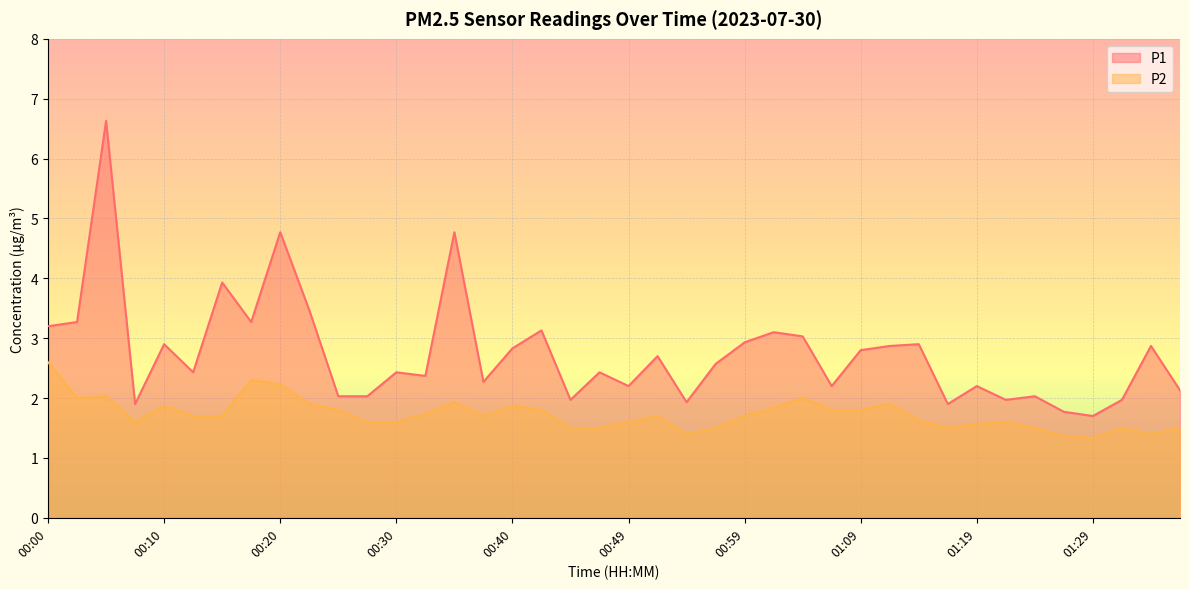

Where does the P1 series first go above 2?

00:00